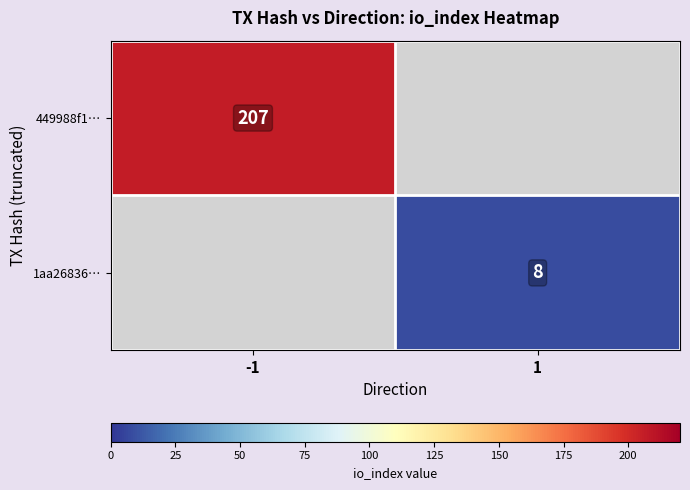

True or false: 1aa26836… has a value of 8 at 1.

True